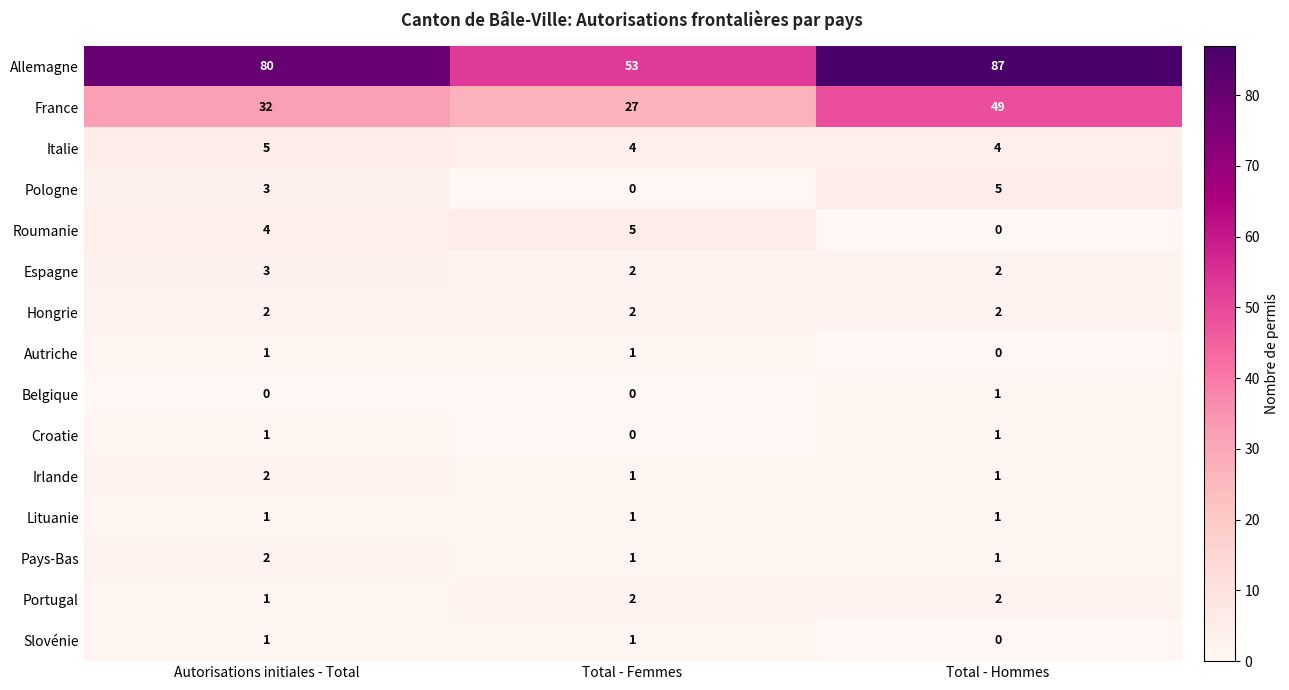

What is the total value across all series at Total - Hommes?

156